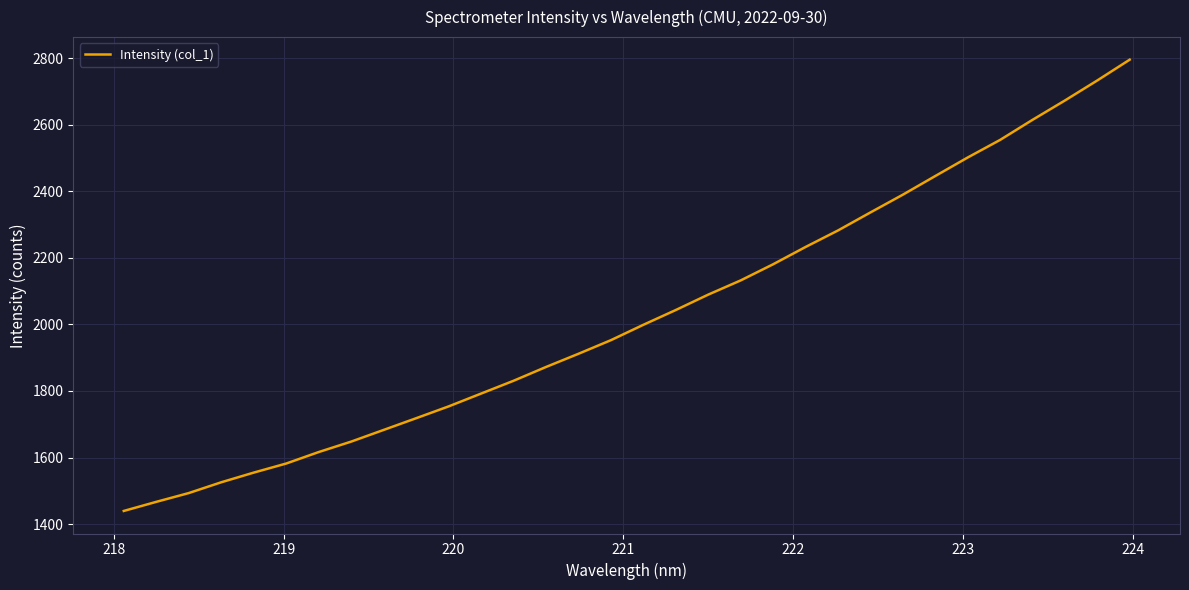

What is the greatest value displayed?

2795.8